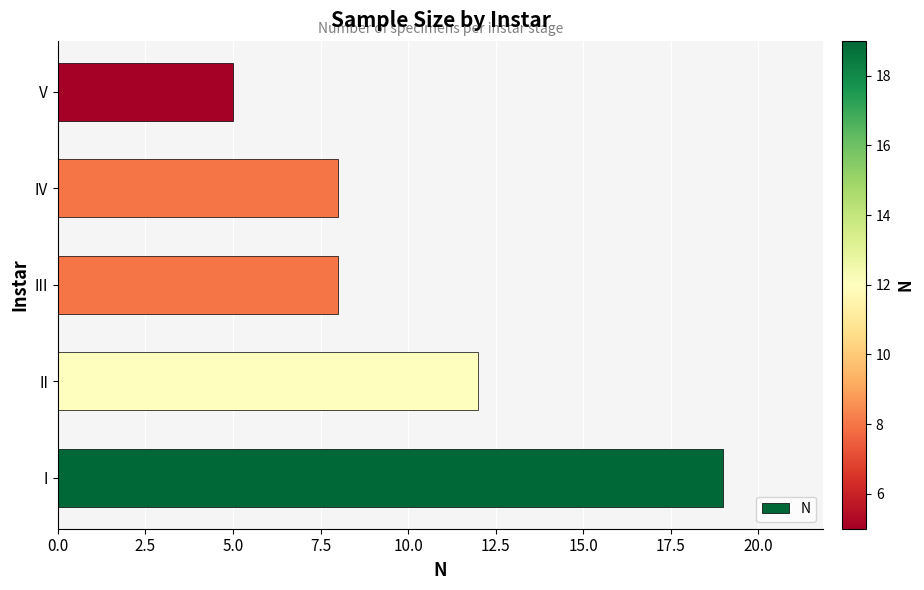

Are the bars horizontal?

Yes